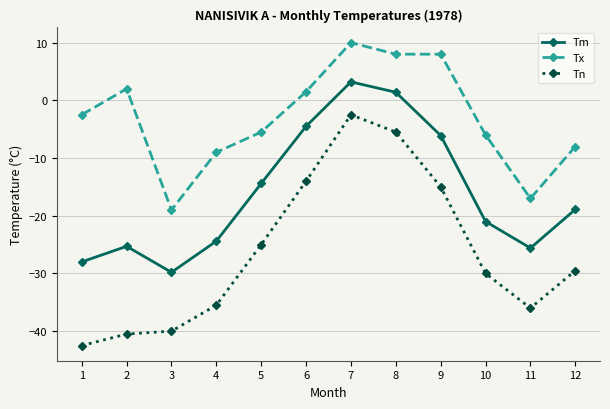

The Tn series shows -35.5 at 4. True or false?

True